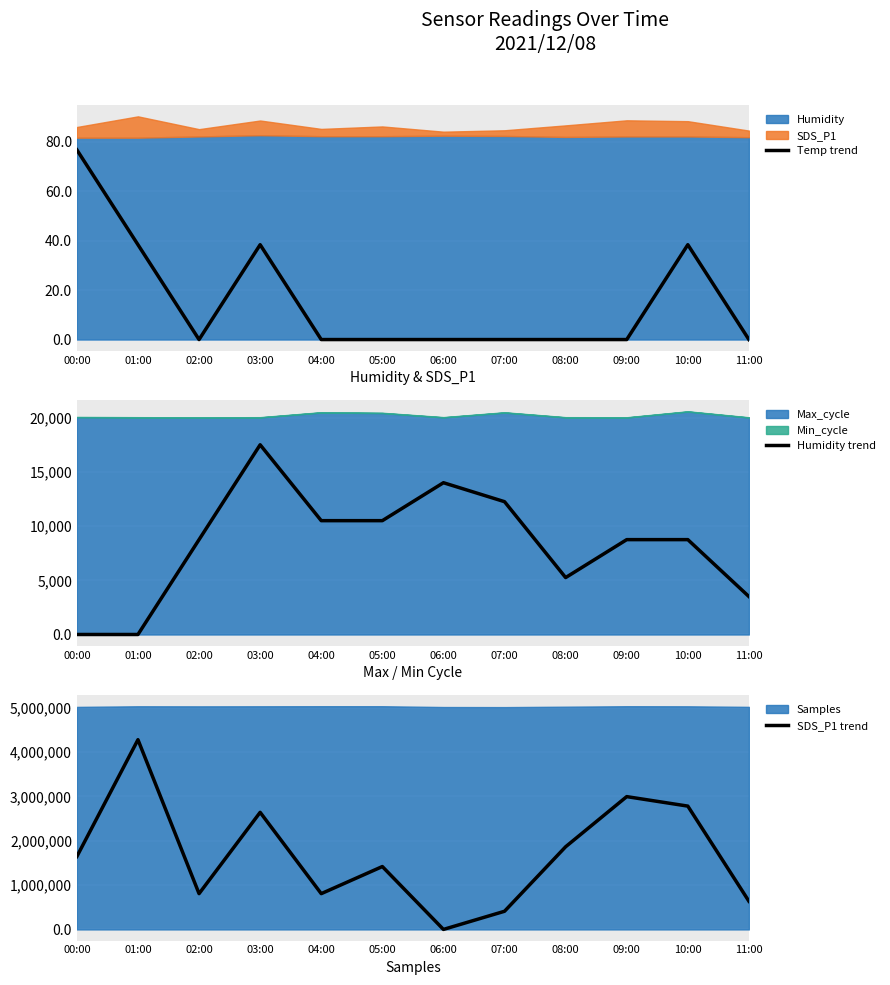

How many data points in SDS_P1 trend are less than 1644525?

6